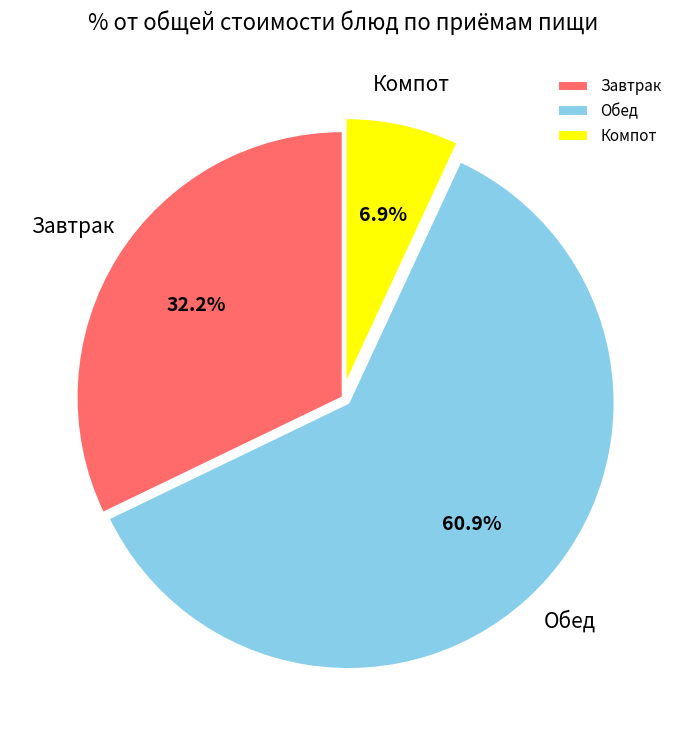

How many segments does this pie chart have?

3